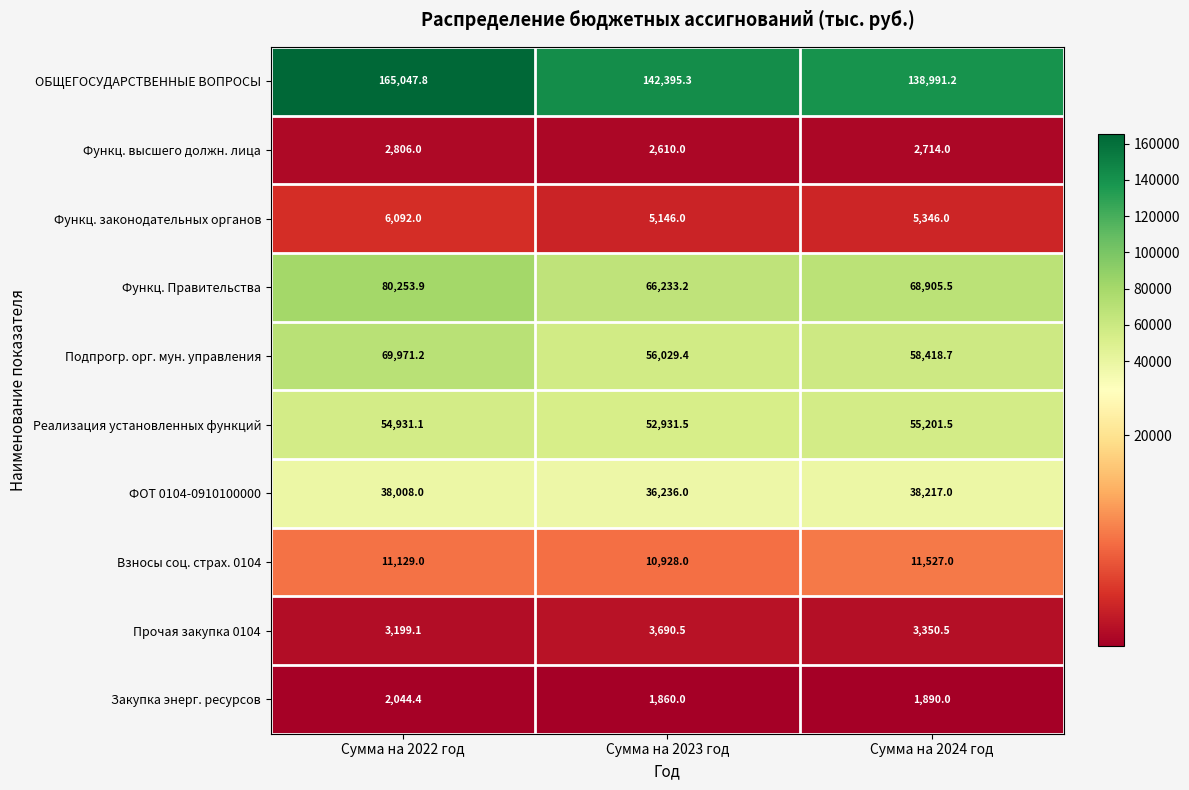

What is the smallest value displayed?

1860.0